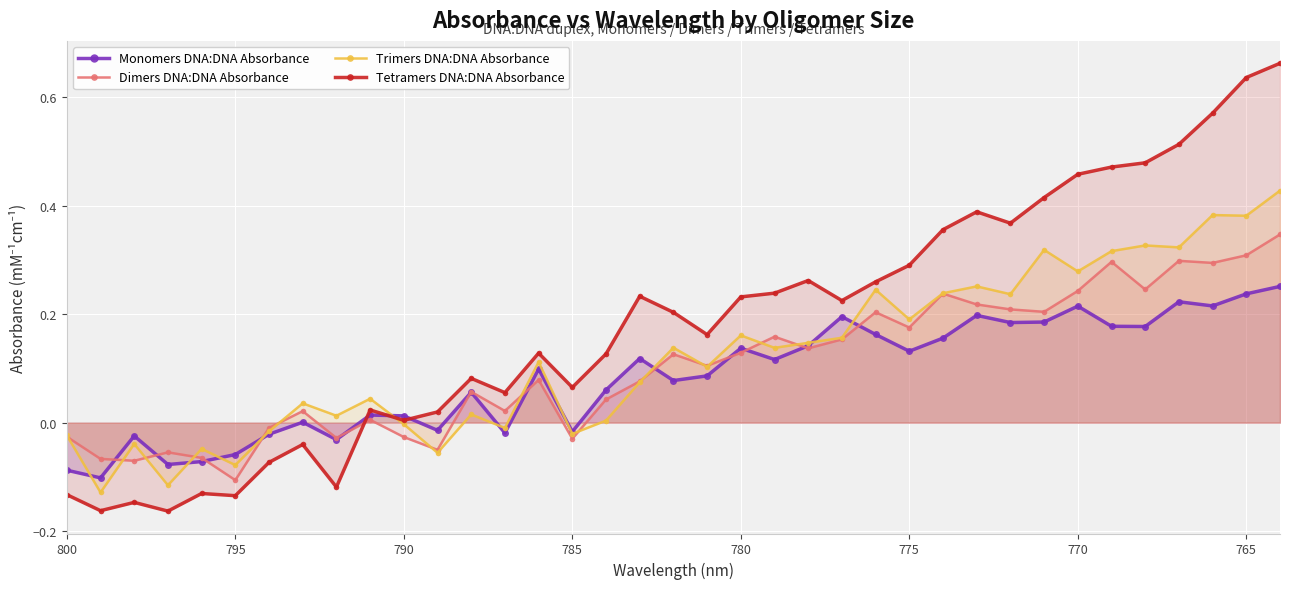

Reading left to right, list all the values displayed in this chart.

Monomers DNA:DNA Absorbance: -0.1	-0.1	-0.0	-0.1	-0.1	-0.1	-0.0	0.0	-0.0	0.0	0.0	-0.0	0.1	-0.0	0.1	-0.0	0.1	0.1	0.1	0.1	0.1	0.1	0.1	0.2	0.2	0.1	0.2	0.2	0.2	0.2	0.2	0.2	0.2	0.2	0.2	0.2	0.3
Dimers DNA:DNA Absorbance: -0.0	-0.1	-0.1	-0.1	-0.1	-0.1	-0.0	0.0	-0.0	0.0	-0.0	-0.1	0.1	0.0	0.1	-0.0	0.0	0.1	0.1	0.1	0.1	0.2	0.1	0.2	0.2	0.2	0.2	0.2	0.2	0.2	0.2	0.3	0.2	0.3	0.3	0.3	0.3
Trimers DNA:DNA Absorbance: -0.0	-0.1	-0.0	-0.1	-0.0	-0.1	-0.0	0.0	0.0	0.0	-0.0	-0.1	0.0	-0.0	0.1	-0.0	0.0	0.1	0.1	0.1	0.2	0.1	0.1	0.2	0.2	0.2	0.2	0.3	0.2	0.3	0.3	0.3	0.3	0.3	0.4	0.4	0.4
Tetramers DNA:DNA Absorbance: -0.1	-0.2	-0.1	-0.2	-0.1	-0.1	-0.1	-0.0	-0.1	0.0	0.0	0.0	0.1	0.1	0.1	0.1	0.1	0.2	0.2	0.2	0.2	0.2	0.3	0.2	0.3	0.3	0.4	0.4	0.4	0.4	0.5	0.5	0.5	0.5	0.6	0.6	0.7